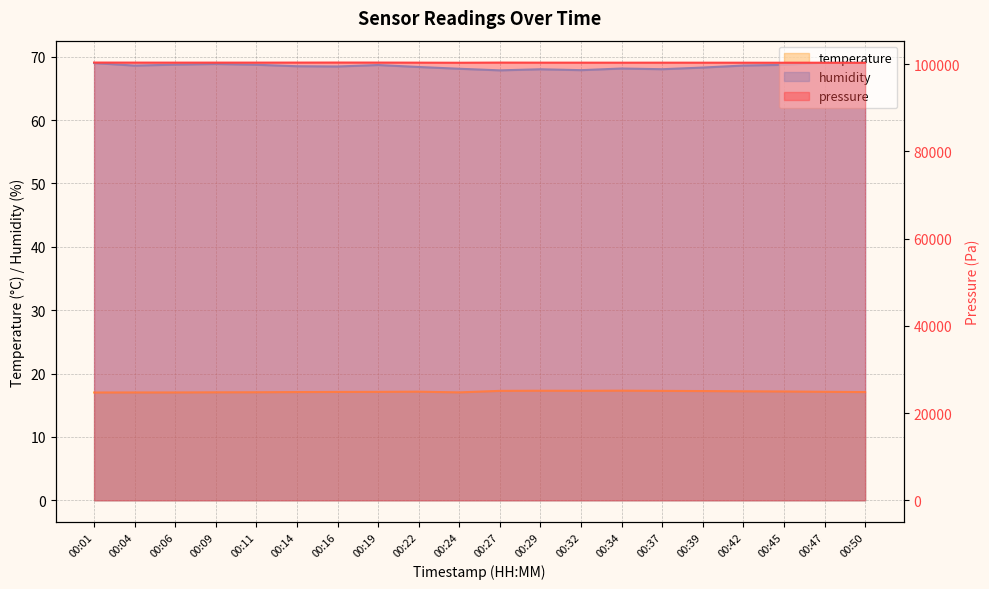

Which category has the highest value across all series?

00:16